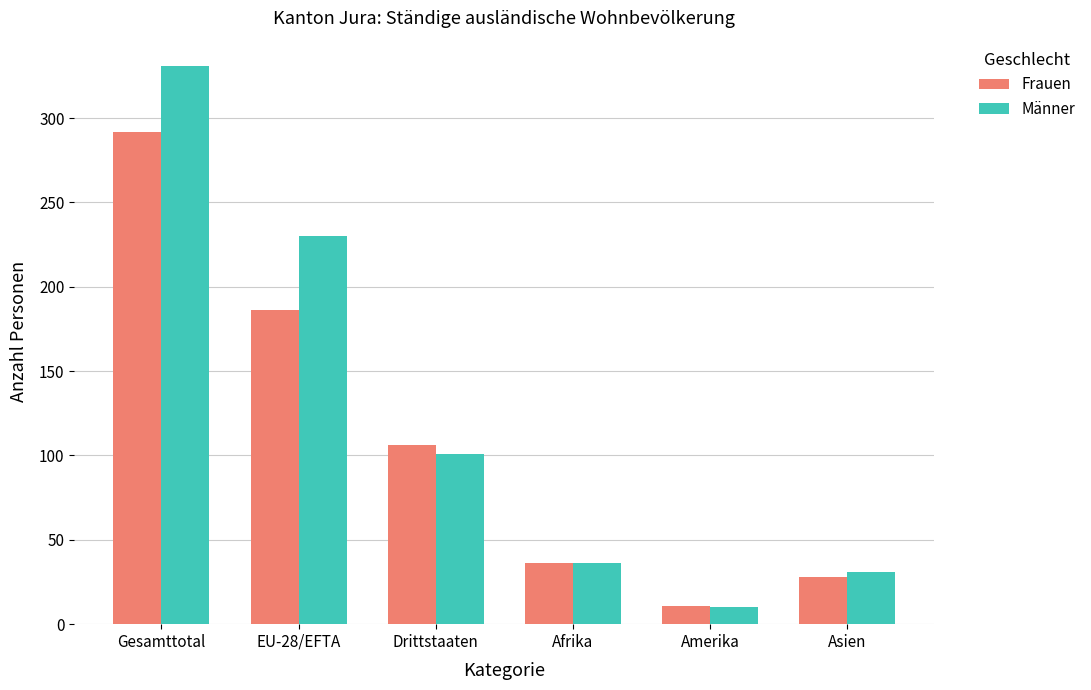

What is the greatest value displayed?

331